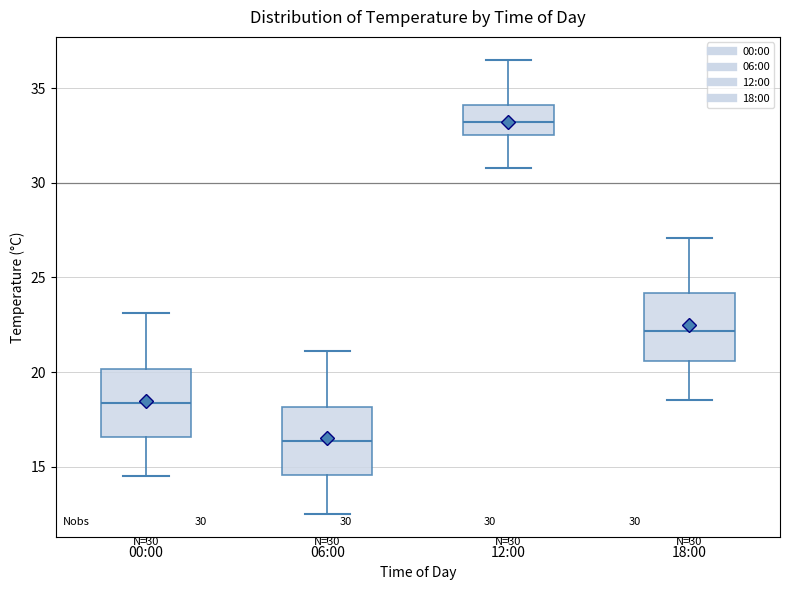

Which box's median line is the lowest?

06:00